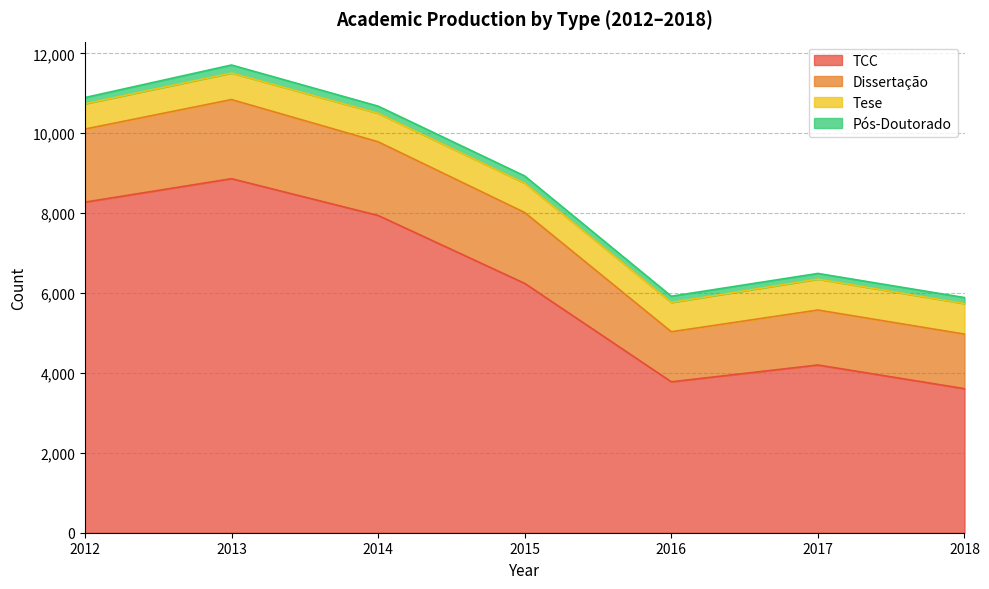

List the series in order of their peak value, highest first.

TCC, Dissertação, Tese, Pós-Doutorado